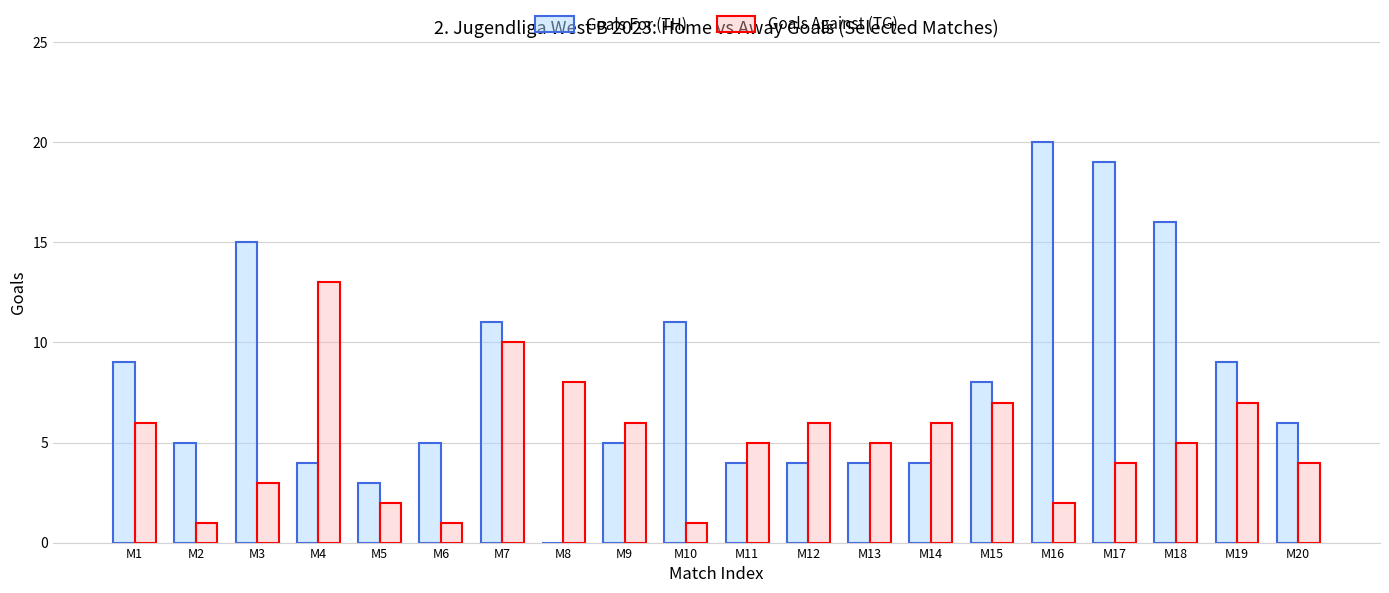

Which category has the highest value in the Goals Against (TG) series?

M4